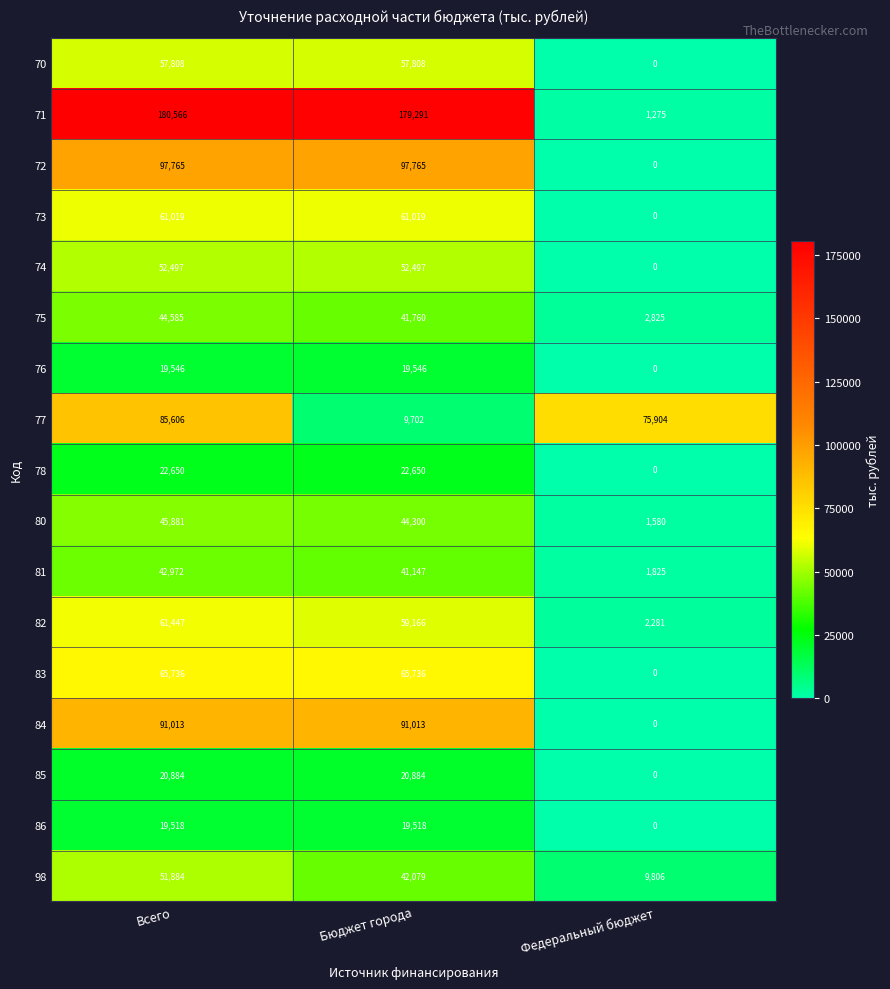

True or false: 76 has a value of 31780 at Всего.

False